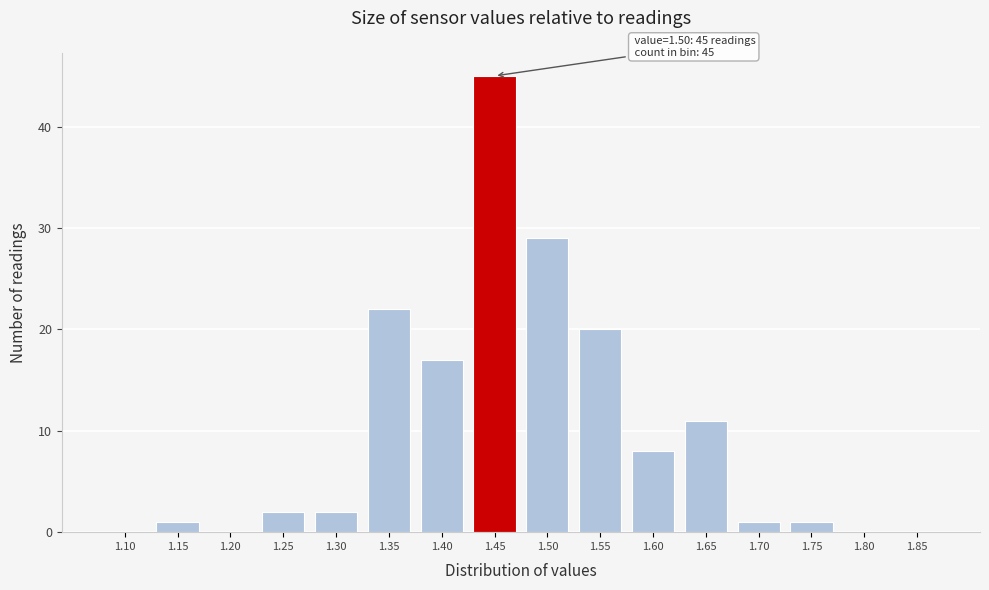

Reading left to right, extract all data points from this chart.

1.10=0	1.15=1	1.20=0	1.25=2	1.30=2	1.35=22	1.40=17	1.45=45	1.50=29	1.55=20	1.60=8	1.65=11	1.70=1	1.75=1	1.80=0	1.85=0